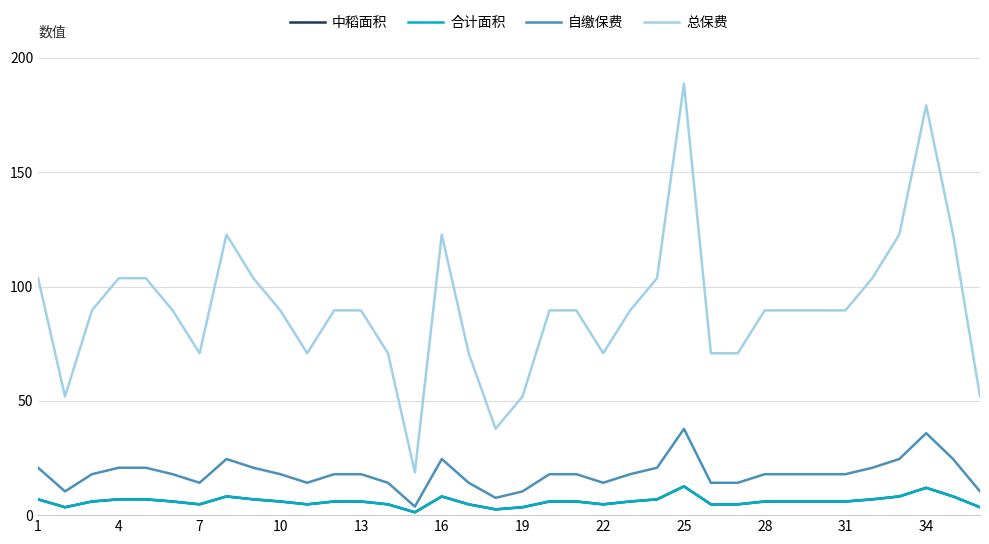

Is this an area chart (filled region under the line)?

No